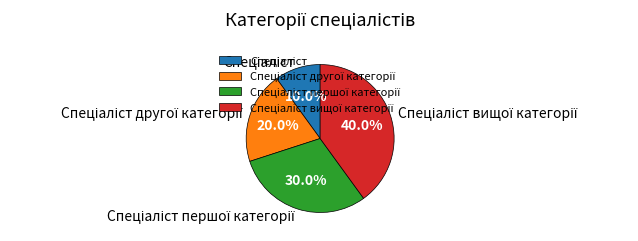

Does any single category account for the majority?

No